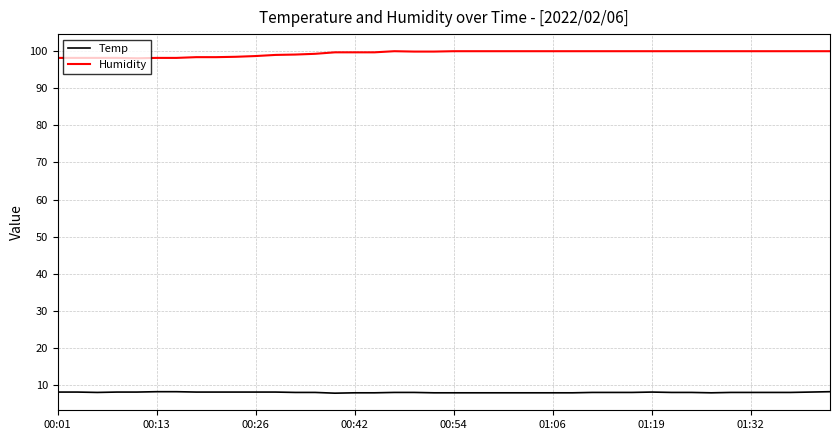

At how many categories does at least one series exceed 26?

40